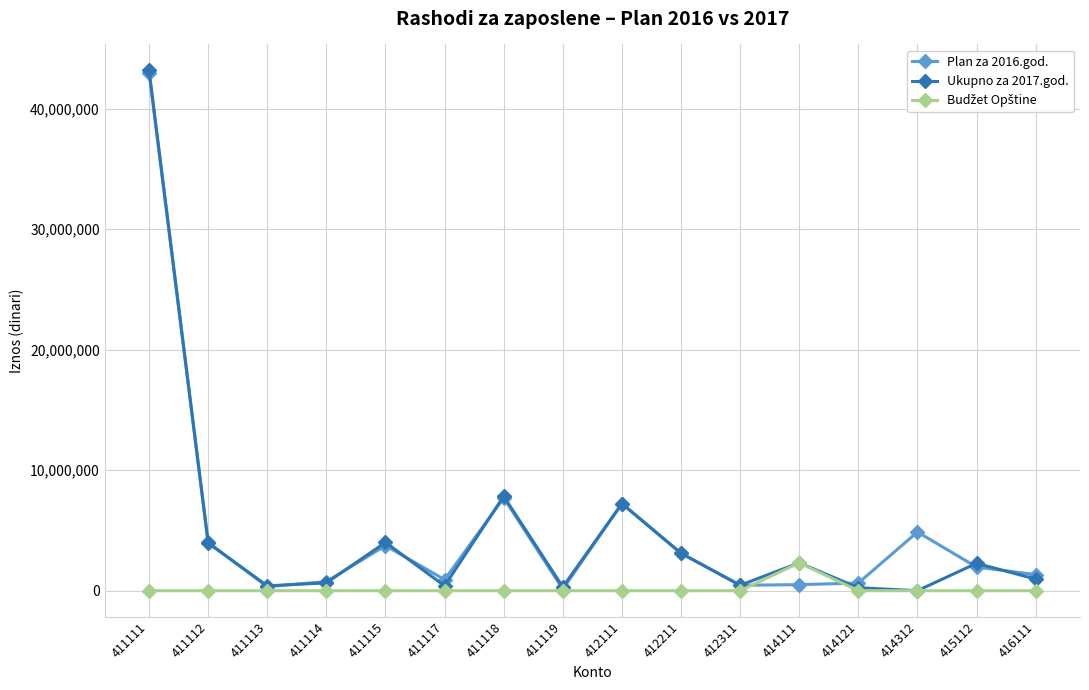

True or false: Ukupno za 2017.god. has a value of 3414291 at 411118.

False